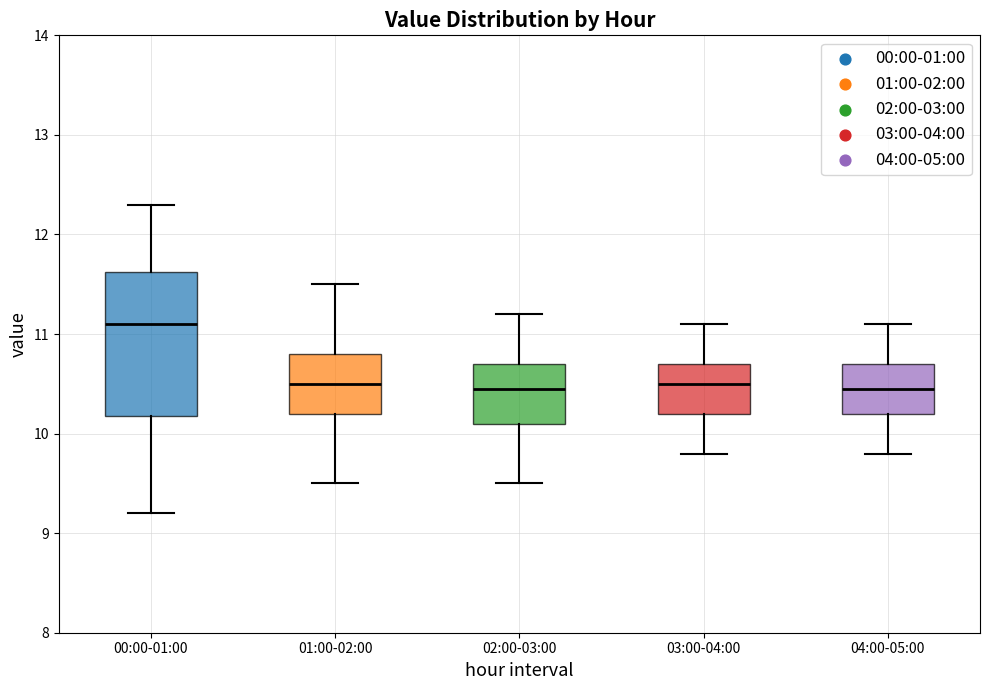

Where is the upper edge of the box for 02:00-03:00 on the y-axis? The values are not printed on the chart, so give them approximately, as read against the axis.

10.7